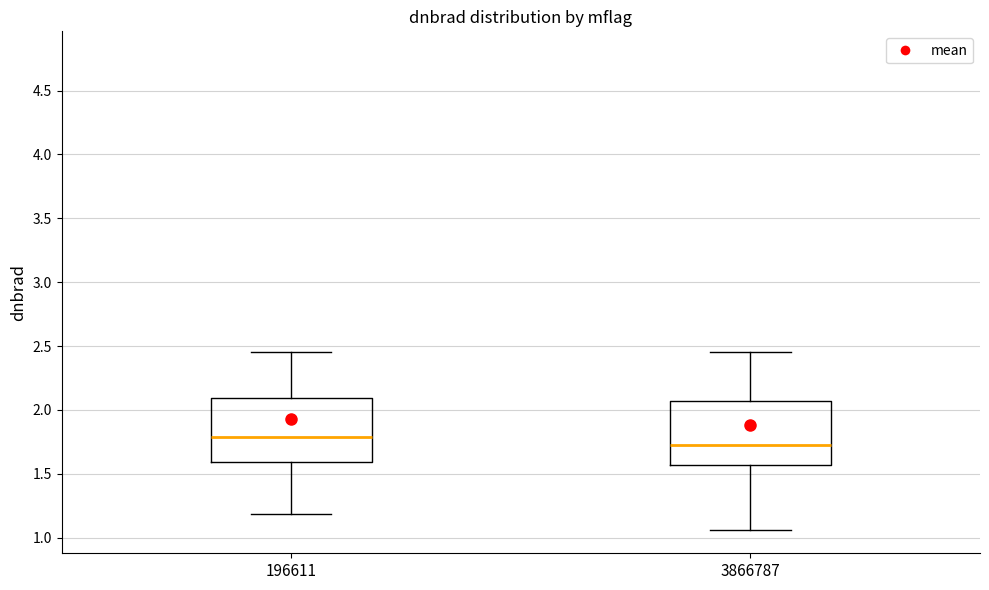

Reading left to right, read every box against the y-axis: the position of its median line, the range the box covers, and the ends of its whiskers. The values are not printed on the chart, so give them approximately, as read against the axis.

196611: median 1.80, box 1.60 to 2.10, whiskers 1.20 to 2.45
3866787: median 1.75, box 1.55 to 2.05, whiskers 1.05 to 2.45